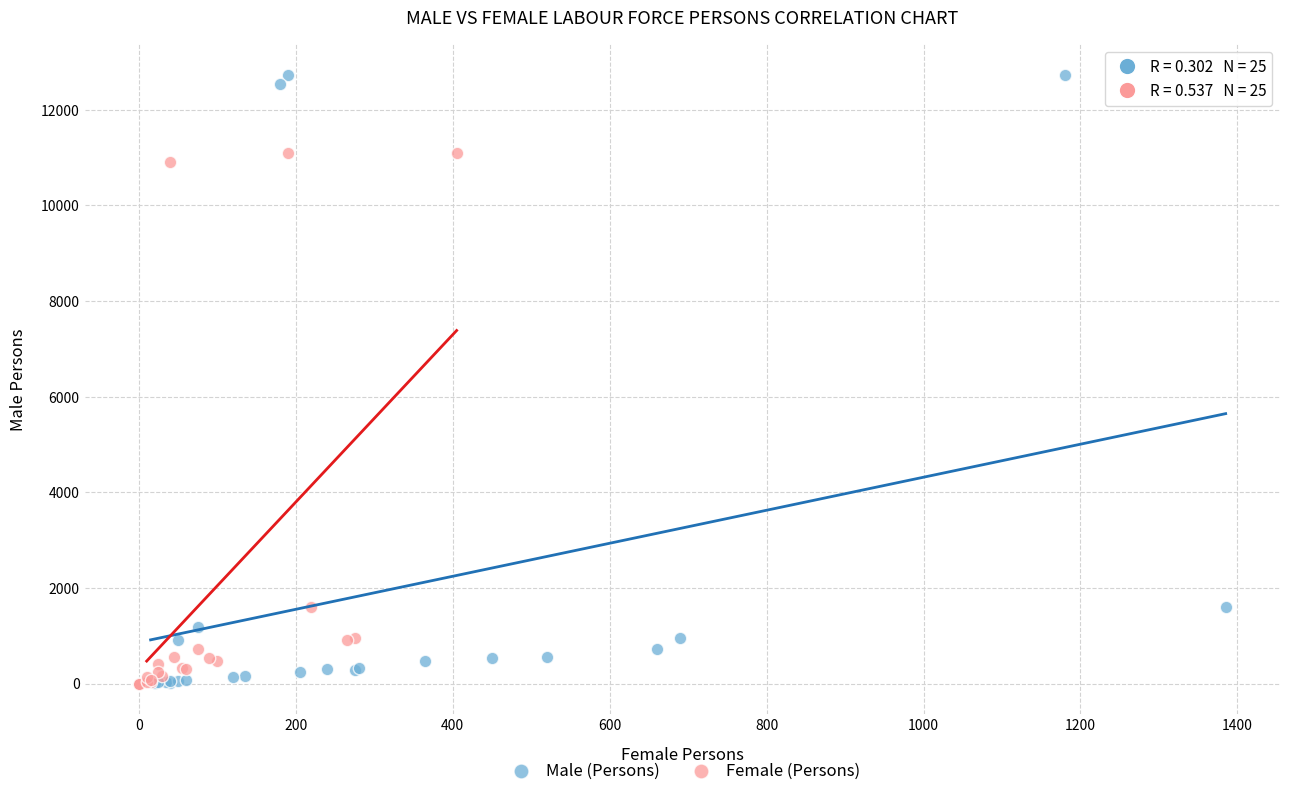

What are all the series names shown in the legend?

Male (Persons), Female (Persons)